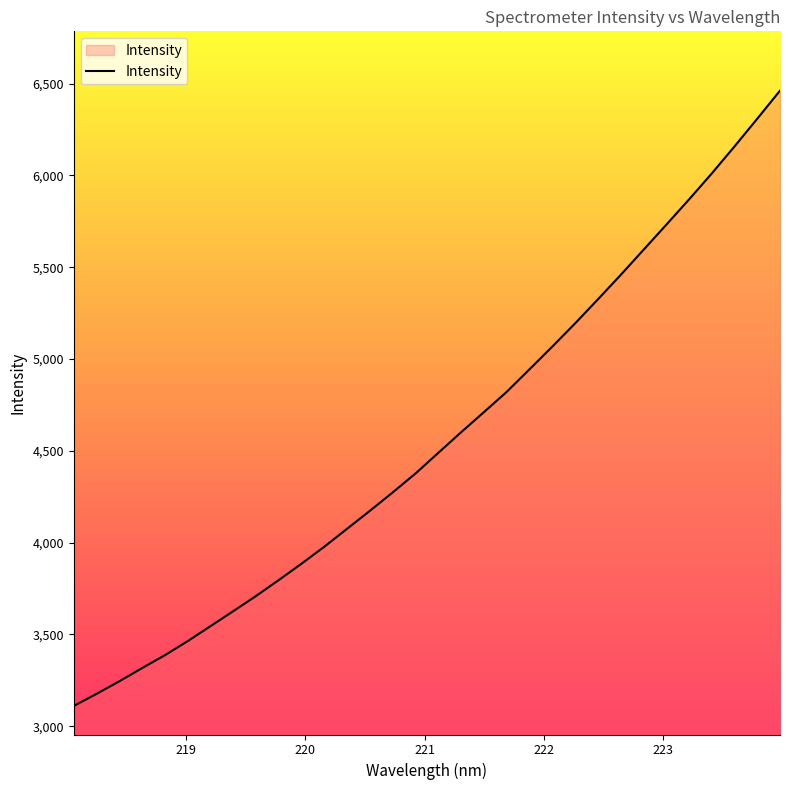

What is the difference between the maximum and minimum values?

3351.8